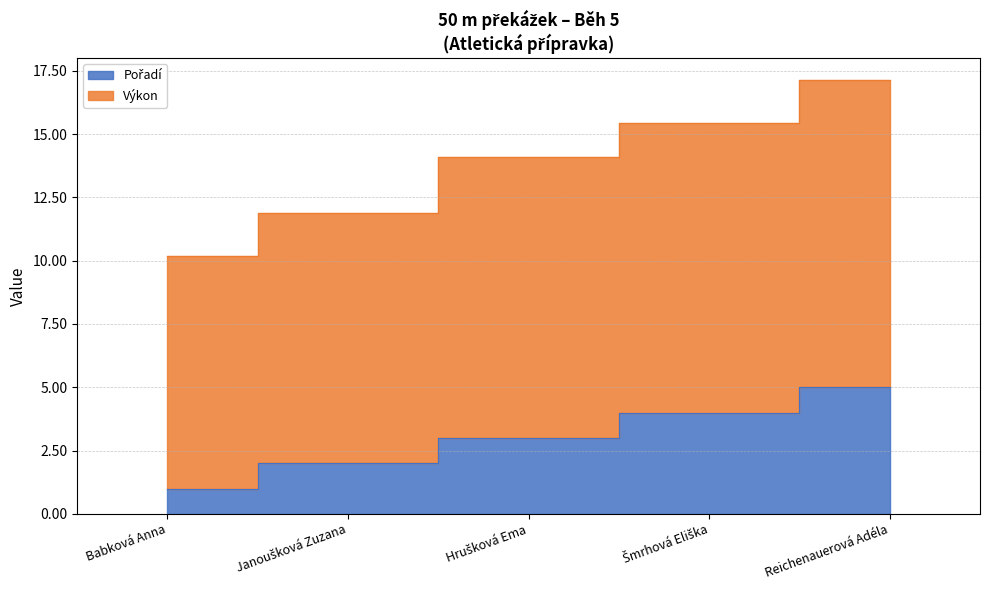

How many data points in Výkon are less than 14?

2